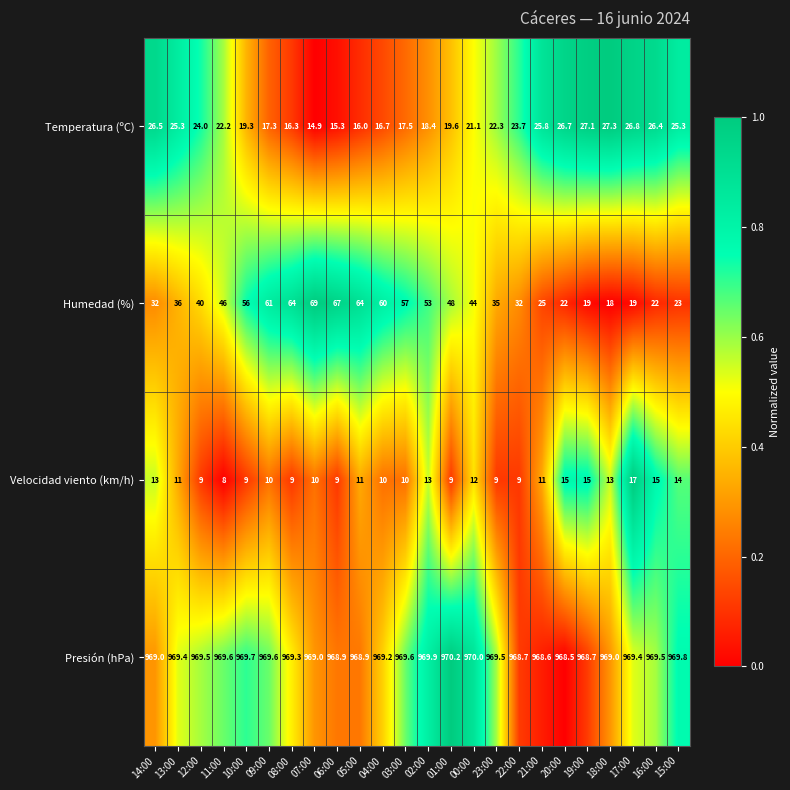

At which category does the chart reach its minimum across all series?

11:00